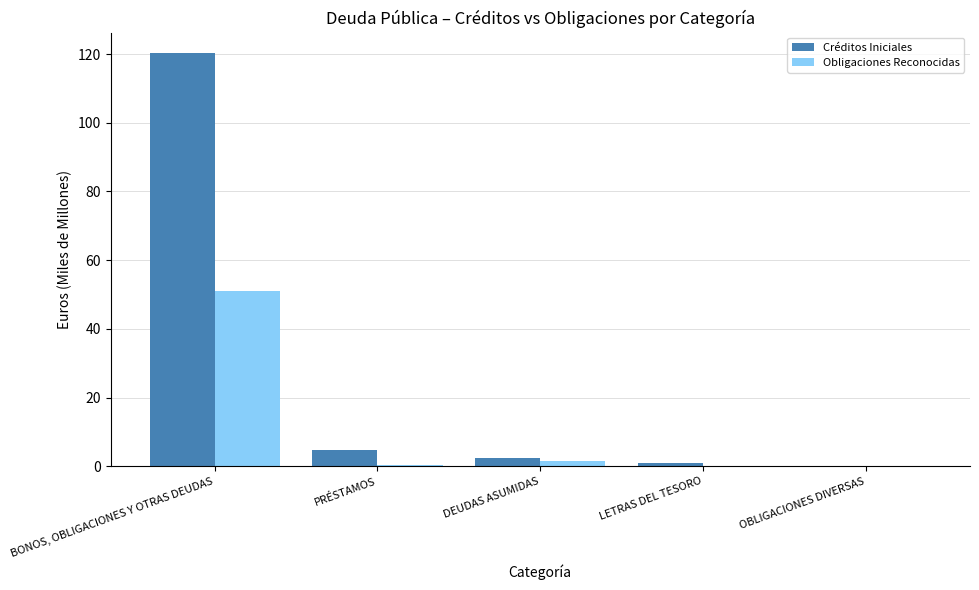

Count the number of data series in this chart.

2